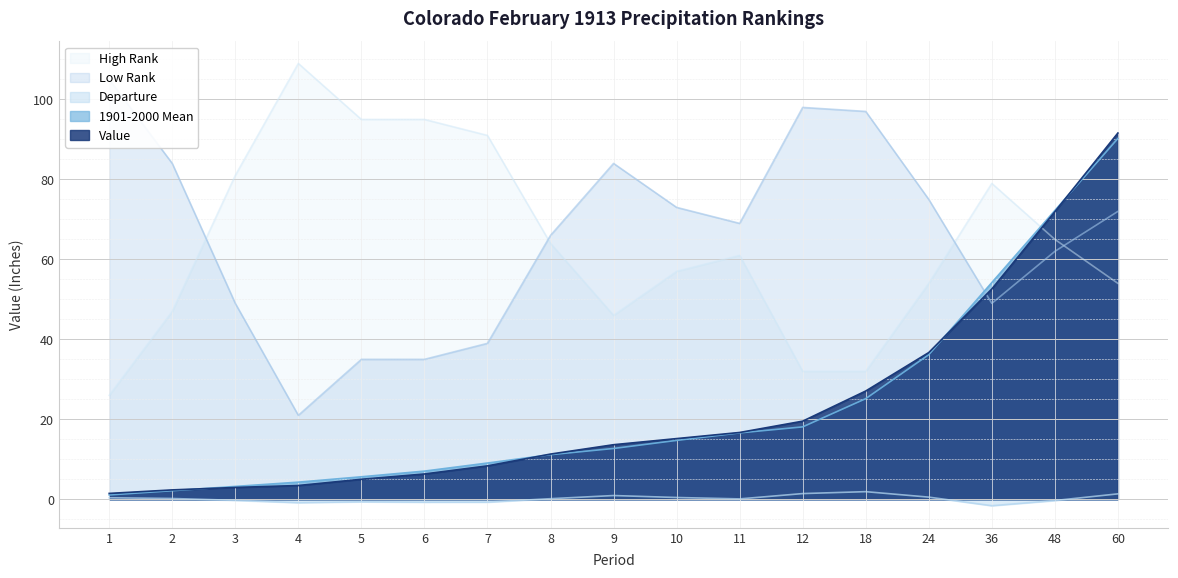

Reading left to right, list all the values displayed in this chart.

Value: 1=1.5	2=2.4	3=3.0	4=3.5	5=5.0	6=6.3	7=8.4	8=11.3	9=13.7	10=15.2	11=16.7	12=19.5	18=27.1	24=36.7	36=52.6	48=71.9	60=91.6
1901-2000 Mean: 1=1.1	2=2.1	3=3.2	4=4.3	5=5.6	6=7.0	7=9.1	8=11.2	9=12.7	10=14.7	11=16.6	12=18.1	18=25.2	24=36.2	36=54.2	48=72.2	60=90.2
Departure: 1=0.4	2=0.2	3=-0.3	4=-0.8	5=-0.6	6=-0.7	7=-0.7	8=0.1	9=0.9	10=0.5	11=0.1	12=1.4	18=1.9	24=0.5	36=-1.6	48=-0.3	60=1.4
Low Rank: 1=105.0	2=84.0	3=49.0	4=21.0	5=35.0	6=35.0	7=39.0	8=66.0	9=84.0	10=73.0	11=69.0	12=98.0	18=97.0	24=75.0	36=49.0	48=62.0	60=72.0
High Rank: 1=26.0	2=47.0	3=81.0	4=109.0	5=95.0	6=95.0	7=91.0	8=64.0	9=46.0	10=57.0	11=61.0	12=32.0	18=32.0	24=54.0	36=79.0	48=65.0	60=54.0